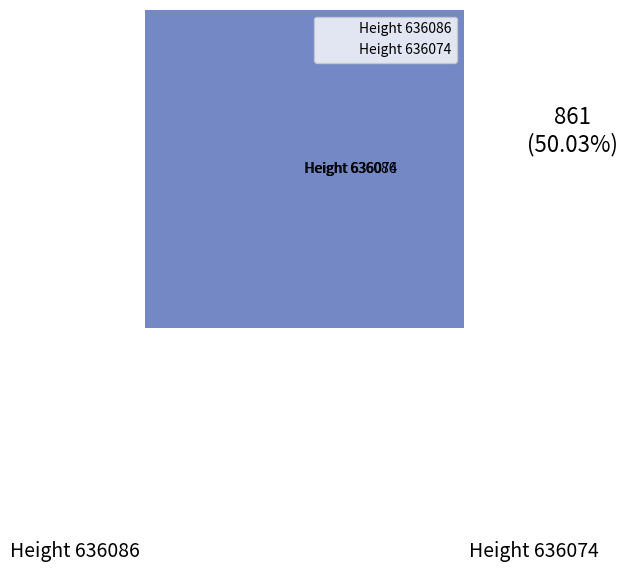

What percentage is the 636074 slice, to the nearest percent?

50%